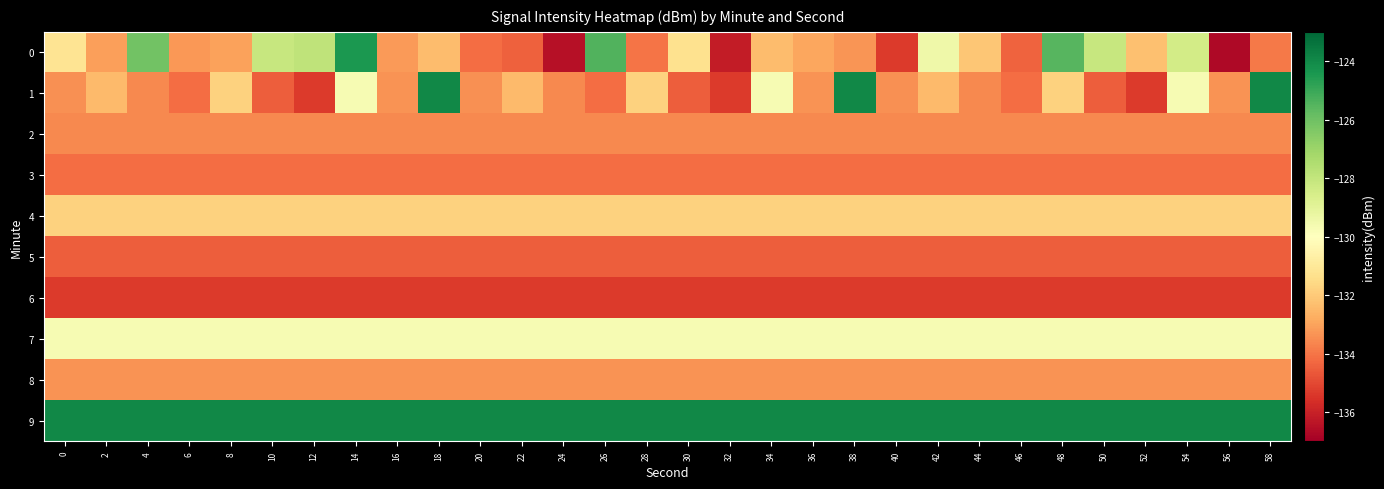

Reading left to right, what are all the values shown in this chart?

0: 0=-131.2	2=-133.1	4=-126.1	6=-133.3	8=-133.0	10=-128.1	12=-127.9	14=-124.5	16=-133.2	18=-132.4	20=-134.2	22=-134.5	24=-136.5	26=-125.4	28=-134.0	30=-131.3	32=-136.1	34=-132.4	36=-132.9	38=-133.3	40=-135.3	42=-129.4	44=-132.1	46=-134.4	48=-125.5	50=-128.1	52=-132.3	54=-128.4	56=-136.7	58=-133.9
1: 0=-133.4	2=-132.4	4=-133.6	6=-134.2	8=-131.8	10=-134.5	12=-135.3	14=-129.7	16=-133.4	18=-124.0	20=-133.4	22=-132.4	24=-133.6	26=-134.2	28=-131.8	30=-134.5	32=-135.3	34=-129.7	36=-133.4	38=-124.0	40=-133.4	42=-132.4	44=-133.6	46=-134.2	48=-131.8	50=-134.5	52=-135.3	54=-129.7	56=-133.4	58=-124.0
2: 0=-133.6	2=-133.6	4=-133.6	6=-133.6	8=-133.6	10=-133.6	12=-133.6	14=-133.6	16=-133.6	18=-133.6	20=-133.6	22=-133.6	24=-133.6	26=-133.6	28=-133.6	30=-133.6	32=-133.6	34=-133.6	36=-133.6	38=-133.6	40=-133.6	42=-133.6	44=-133.6	46=-133.6	48=-133.6	50=-133.6	52=-133.6	54=-133.6	56=-133.6	58=-133.6
3: 0=-134.2	2=-134.2	4=-134.2	6=-134.2	8=-134.2	10=-134.2	12=-134.2	14=-134.2	16=-134.2	18=-134.2	20=-134.2	22=-134.2	24=-134.2	26=-134.2	28=-134.2	30=-134.2	32=-134.2	34=-134.2	36=-134.2	38=-134.2	40=-134.2	42=-134.2	44=-134.2	46=-134.2	48=-134.2	50=-134.2	52=-134.2	54=-134.2	56=-134.2	58=-134.2
4: 0=-131.8	2=-131.8	4=-131.8	6=-131.8	8=-131.8	10=-131.8	12=-131.8	14=-131.8	16=-131.8	18=-131.8	20=-131.8	22=-131.8	24=-131.8	26=-131.8	28=-131.8	30=-131.8	32=-131.8	34=-131.8	36=-131.8	38=-131.8	40=-131.8	42=-131.8	44=-131.8	46=-131.8	48=-131.8	50=-131.8	52=-131.8	54=-131.8	56=-131.8	58=-131.8
5: 0=-134.5	2=-134.5	4=-134.5	6=-134.5	8=-134.5	10=-134.5	12=-134.5	14=-134.5	16=-134.5	18=-134.5	20=-134.5	22=-134.5	24=-134.5	26=-134.5	28=-134.5	30=-134.5	32=-134.5	34=-134.5	36=-134.5	38=-134.5	40=-134.5	42=-134.5	44=-134.5	46=-134.5	48=-134.5	50=-134.5	52=-134.5	54=-134.5	56=-134.5	58=-134.5
6: 0=-135.3	2=-135.3	4=-135.3	6=-135.3	8=-135.3	10=-135.3	12=-135.3	14=-135.3	16=-135.3	18=-135.3	20=-135.3	22=-135.3	24=-135.3	26=-135.3	28=-135.3	30=-135.3	32=-135.3	34=-135.3	36=-135.3	38=-135.3	40=-135.3	42=-135.3	44=-135.3	46=-135.3	48=-135.3	50=-135.3	52=-135.3	54=-135.3	56=-135.3	58=-135.3
7: 0=-129.7	2=-129.7	4=-129.7	6=-129.7	8=-129.7	10=-129.7	12=-129.7	14=-129.7	16=-129.7	18=-129.7	20=-129.7	22=-129.7	24=-129.7	26=-129.7	28=-129.7	30=-129.7	32=-129.7	34=-129.7	36=-129.7	38=-129.7	40=-129.7	42=-129.7	44=-129.7	46=-129.7	48=-129.7	50=-129.7	52=-129.7	54=-129.7	56=-129.7	58=-129.7
8: 0=-133.4	2=-133.4	4=-133.4	6=-133.4	8=-133.4	10=-133.4	12=-133.4	14=-133.4	16=-133.4	18=-133.4	20=-133.4	22=-133.4	24=-133.4	26=-133.4	28=-133.4	30=-133.4	32=-133.4	34=-133.4	36=-133.4	38=-133.4	40=-133.4	42=-133.4	44=-133.4	46=-133.4	48=-133.4	50=-133.4	52=-133.4	54=-133.4	56=-133.4	58=-133.4
9: 0=-124.0	2=-124.0	4=-124.0	6=-124.0	8=-124.0	10=-124.0	12=-124.0	14=-124.0	16=-124.0	18=-124.0	20=-124.0	22=-124.0	24=-124.0	26=-124.0	28=-124.0	30=-124.0	32=-124.0	34=-124.0	36=-124.0	38=-124.0	40=-124.0	42=-124.0	44=-124.0	46=-124.0	48=-124.0	50=-124.0	52=-124.0	54=-124.0	56=-124.0	58=-124.0